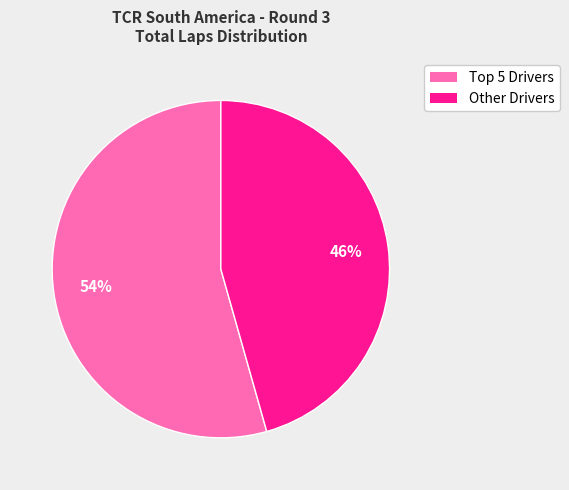

Is there a majority slice in this chart?

Yes